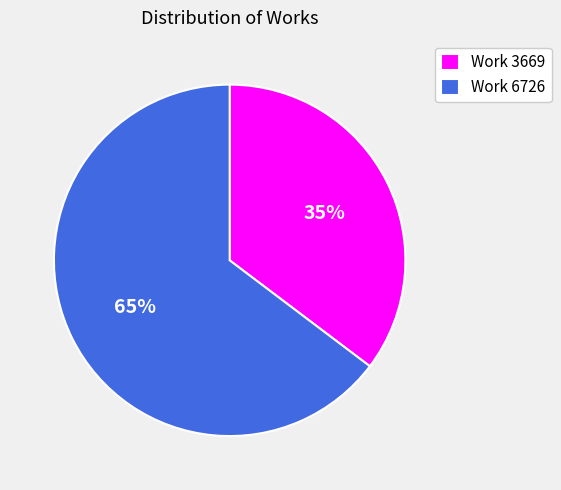

Count the number of slices in the pie.

2